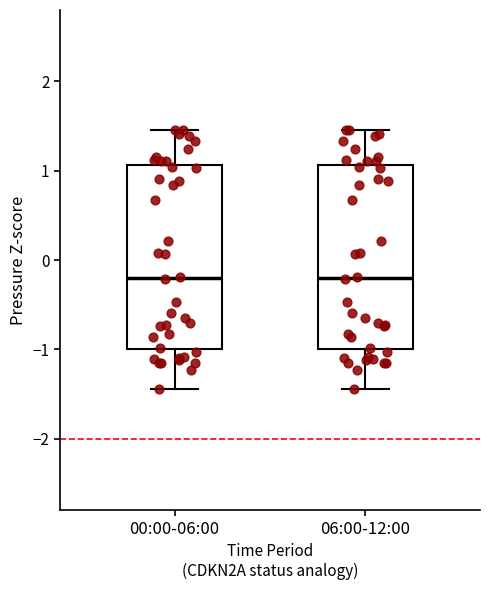

Reading left to right, transcribe this box plot: for each box, give where its median line is, the range the box spans, and where its two whiskers end, as read against the y-axis. The values are not printed on the chart, so give them approximately, as read against the axis.

00:00-06:00: median -0.2, box -1.0 to 1.1, whiskers -1.4 to 1.5
06:00-12:00: median -0.2, box -1.0 to 1.1, whiskers -1.4 to 1.5